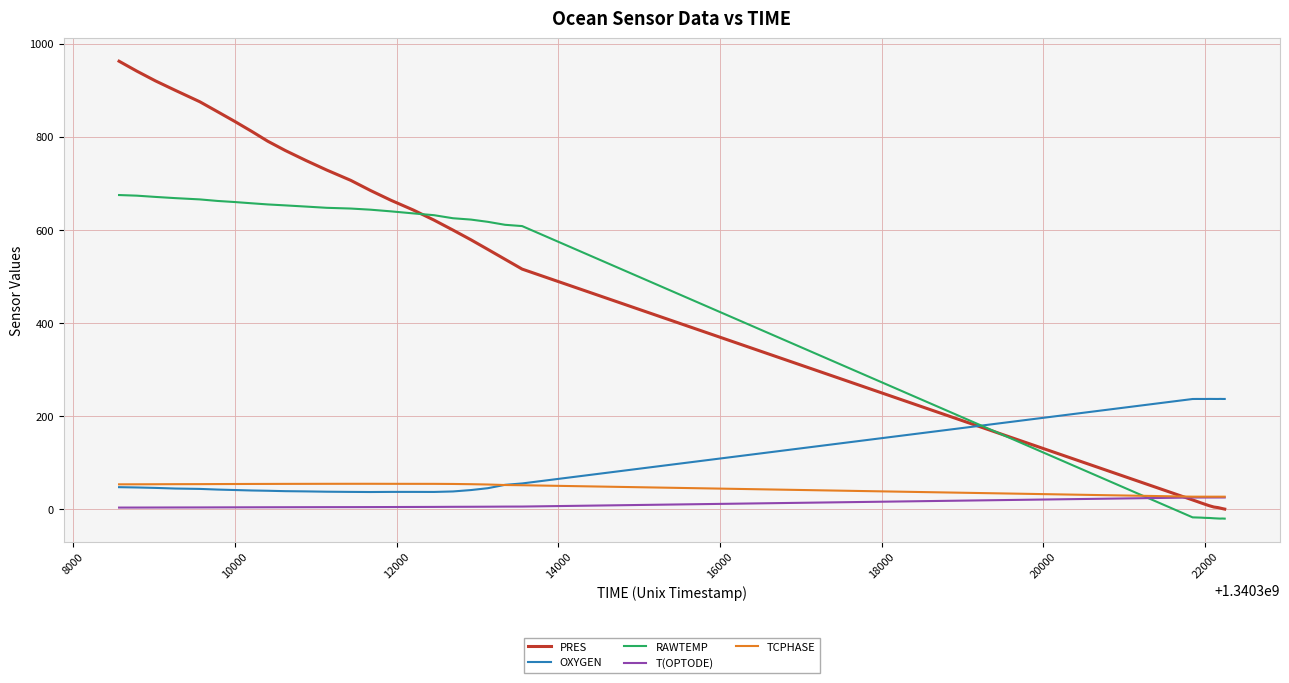

Which series has the largest range (max minus min)?

PRES